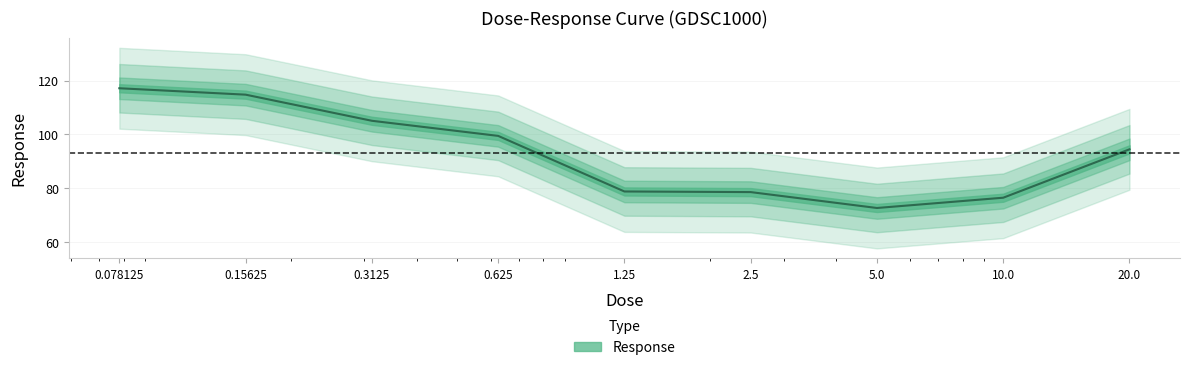

Does the chart have visible grid lines?

Yes